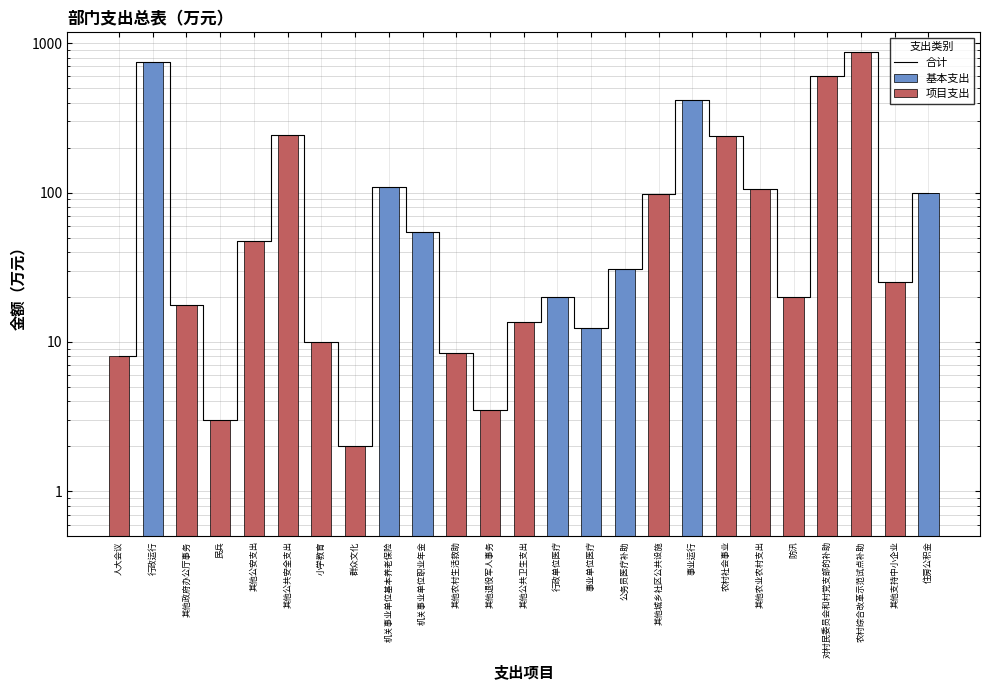

What is the maximum value for 基本支出?

747.3